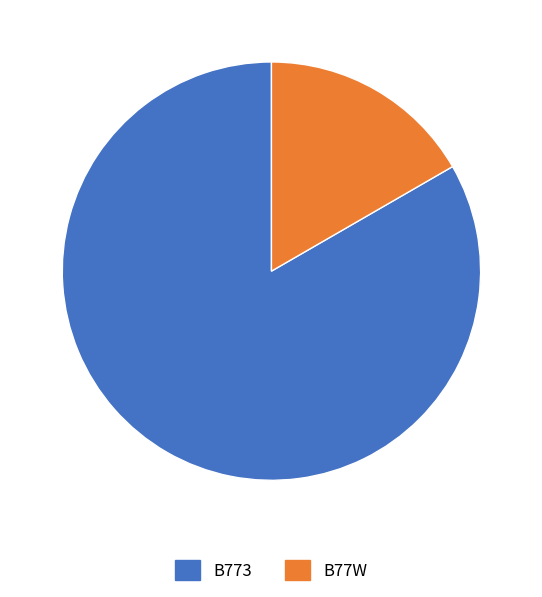

What is the largest slice in the pie chart?

B773